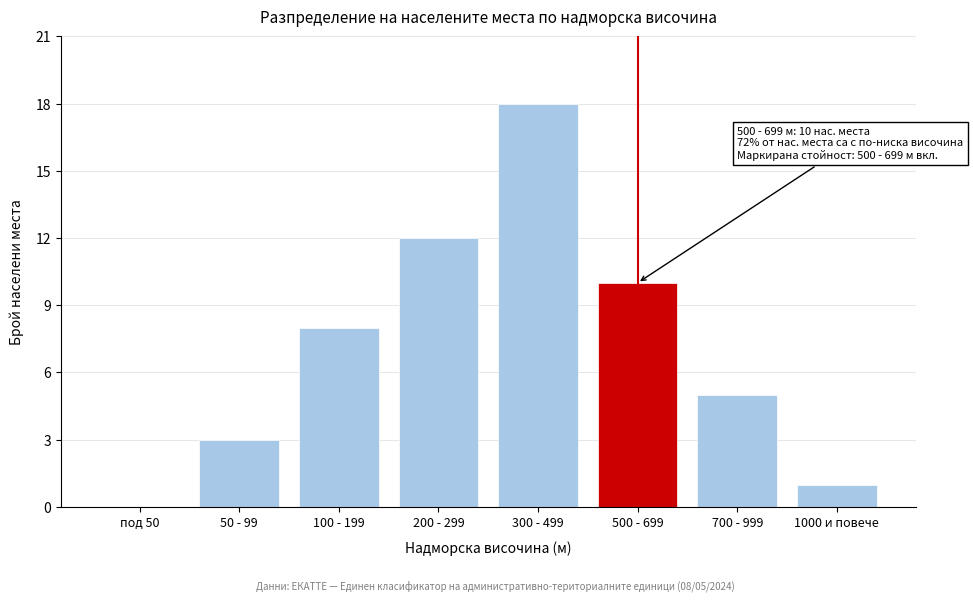

Reading left to right, extract all data points from this chart.

под 50=0	50 - 99=3	100 - 199=8	200 - 299=12	300 - 499=18	500 - 699=10	700 - 999=5	1000 и повече=1